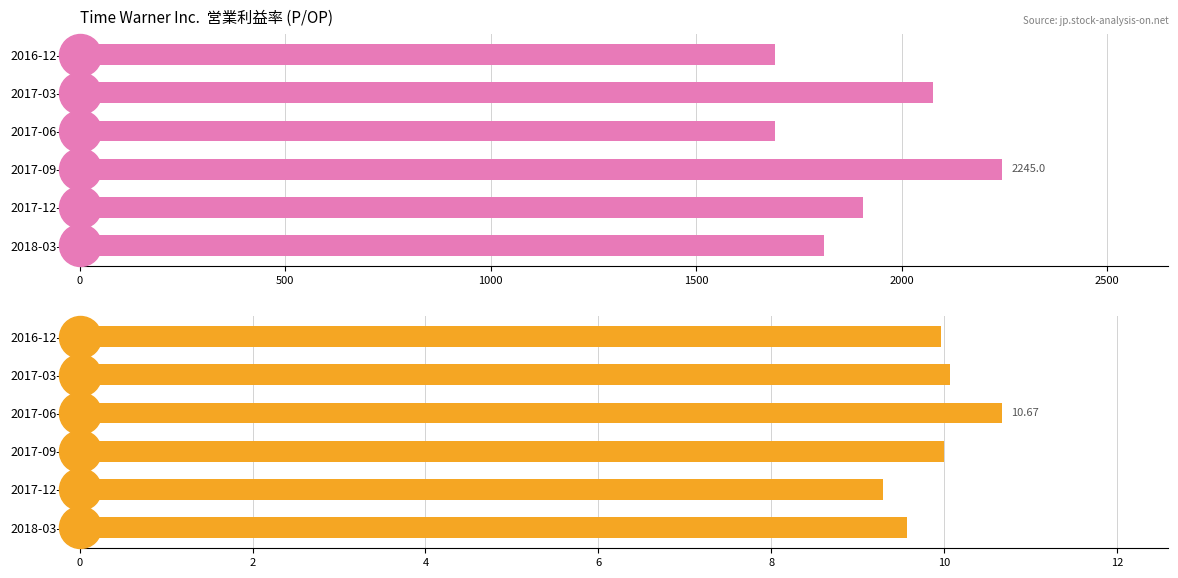

How many data points in P/OP are above 10?

2